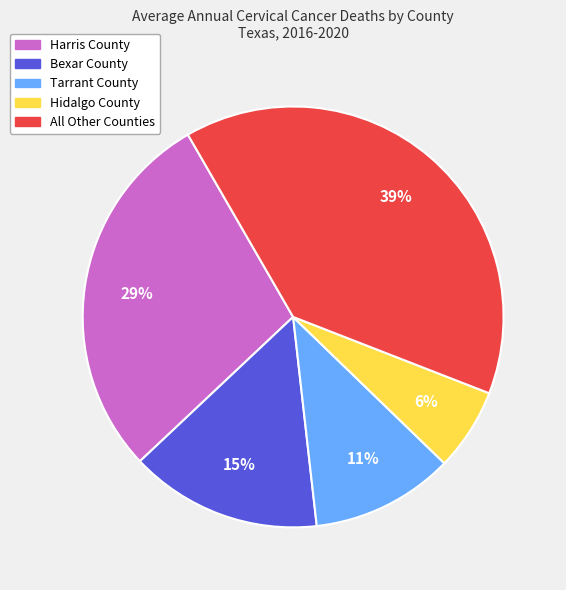

To the nearest percent, what is the difference between the largest and smallest slice percentages?

33%